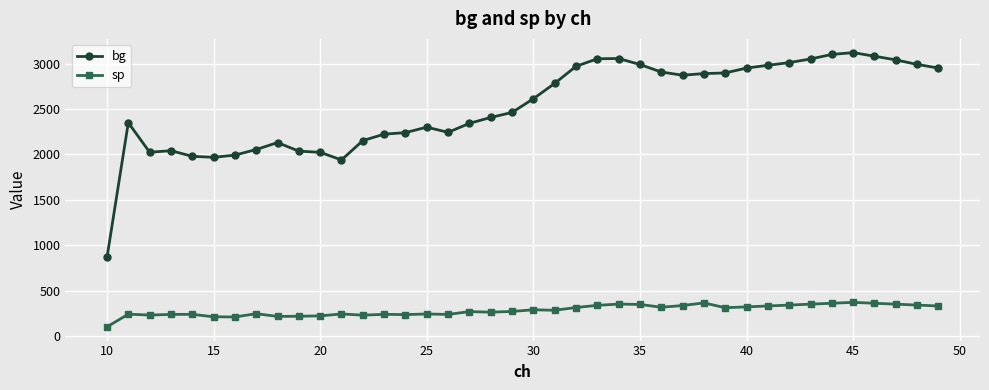

What is the value of the bg point at the 2nd from the left?

2349